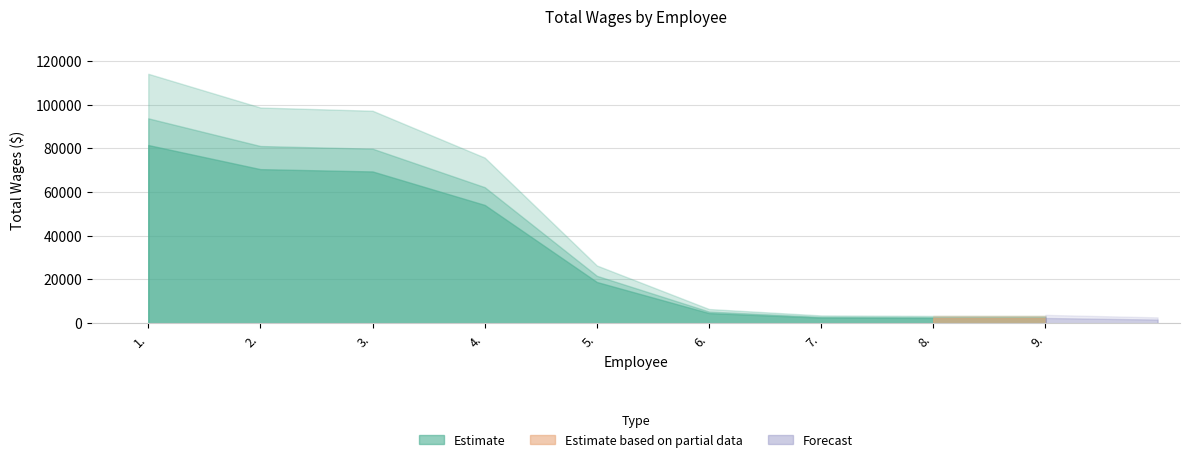

Reading left to right, extract all data points from this chart.

81505	70484	69426	54113	18850	4629	2536	2388	2381